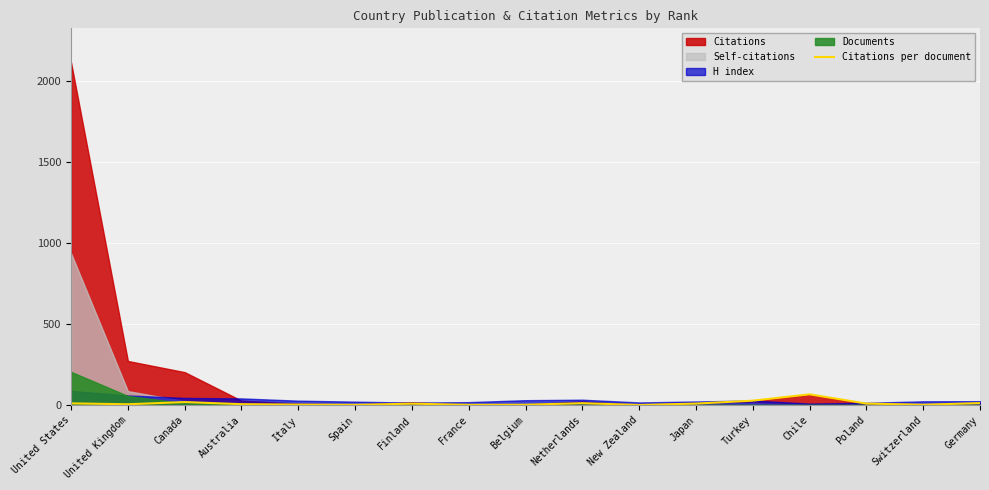

How many data points does each series have?

17